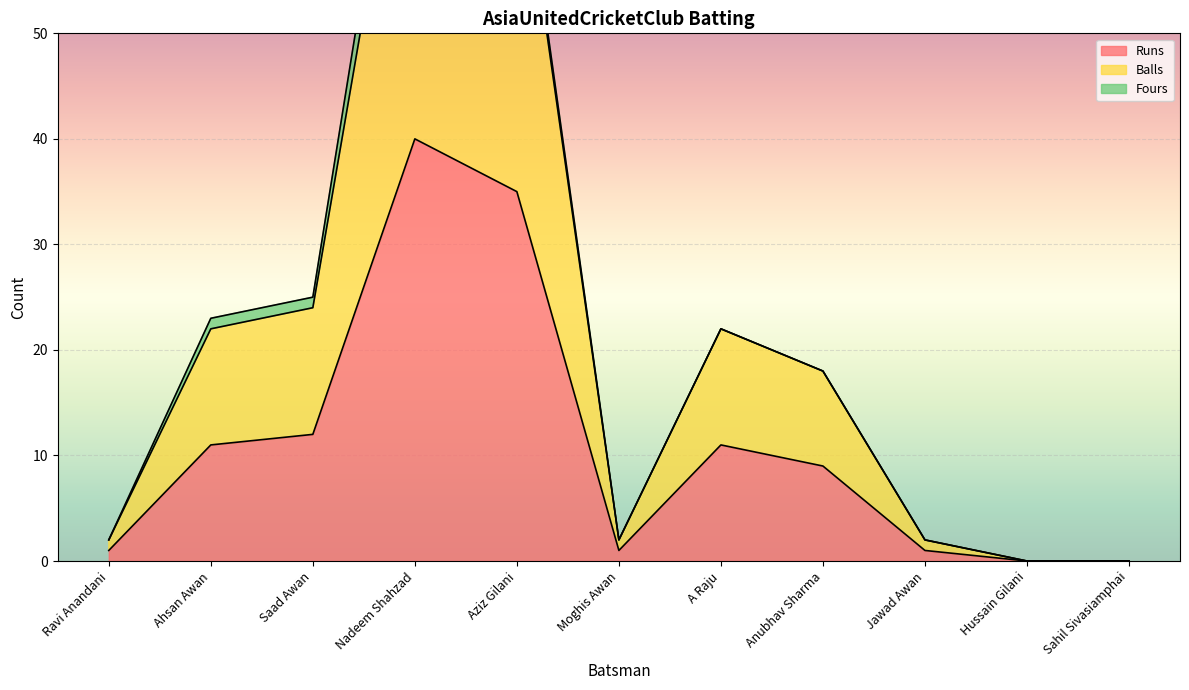

Which label corresponds to the smallest value in the chart?

Hussain Gilani